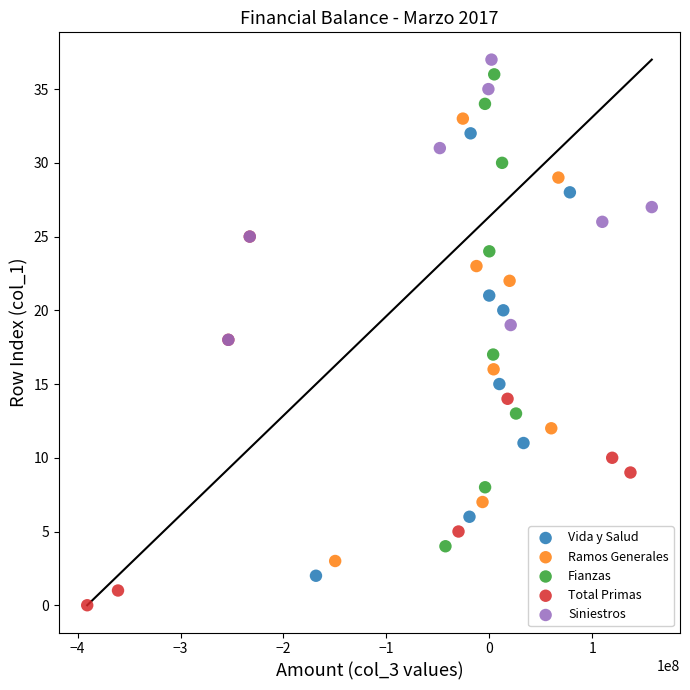

What are all the series names shown in the legend?

Vida y Salud, Ramos Generales, Fianzas, Total Primas, Siniestros